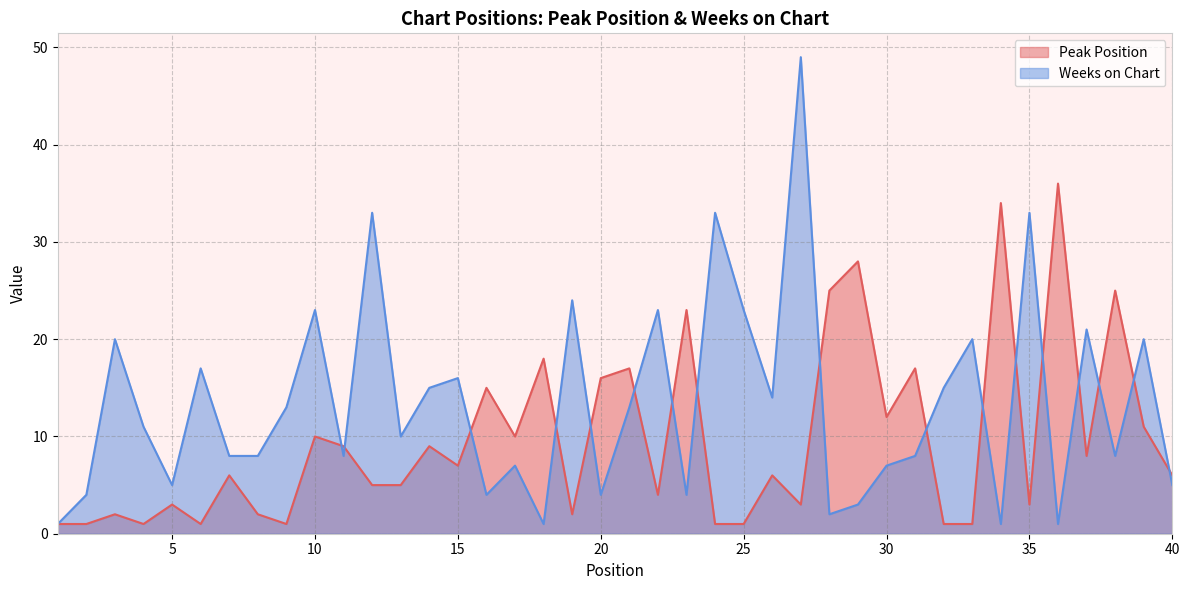

Reading left to right, extract all data points from this chart.

Peak Position: 1	1	2	1	3	1	6	2	1	10	9	5	5	9	7	15	10	18	2	16	17	4	23	1	1	6	3	25	28	12	17	1	1	34	3	36	8	25	11	6
Weeks on Chart: 1	4	20	11	5	17	8	8	13	23	8	33	10	15	16	4	7	1	24	4	13	23	4	33	23	14	49	2	3	7	8	15	20	1	33	1	21	8	20	5